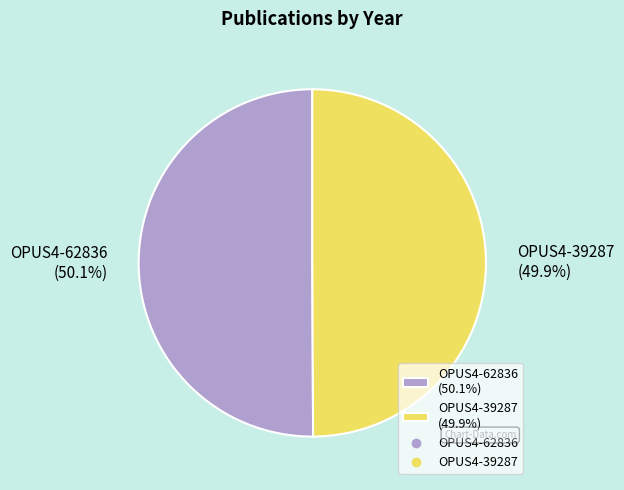

Approximately how many times larger is the value at OPUS4-62836 (50.1%) compared to OPUS4-39287 (49.9%)?

1.0